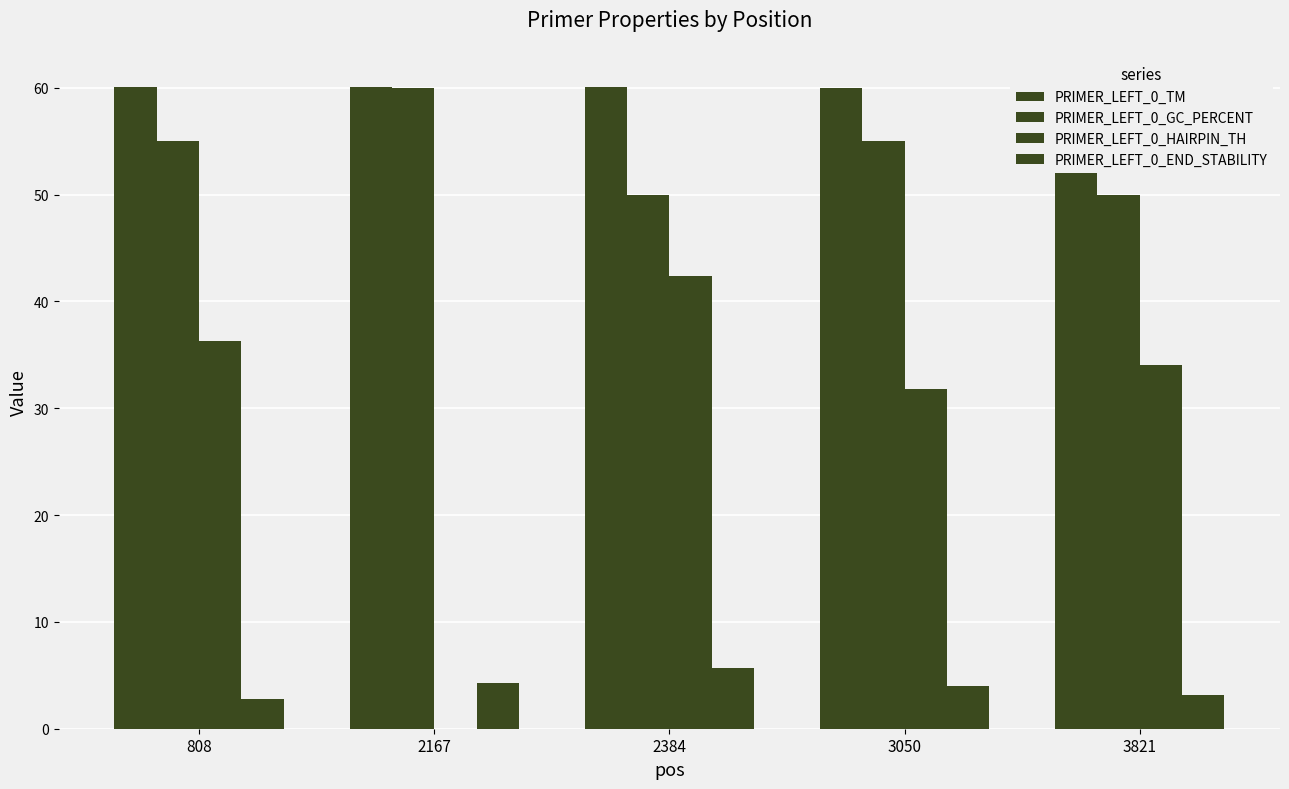

What is the difference between the second highest and minimum values in the PRIMER_LEFT_0_GC_PERCENT series?

5.0